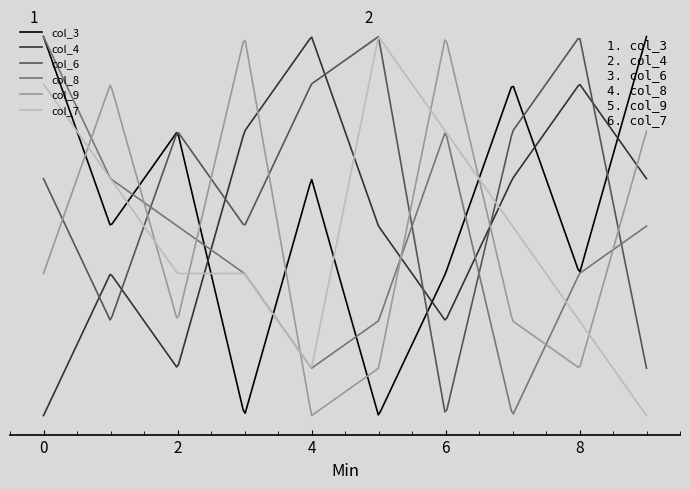

Is this an area chart (filled region under the line)?

No